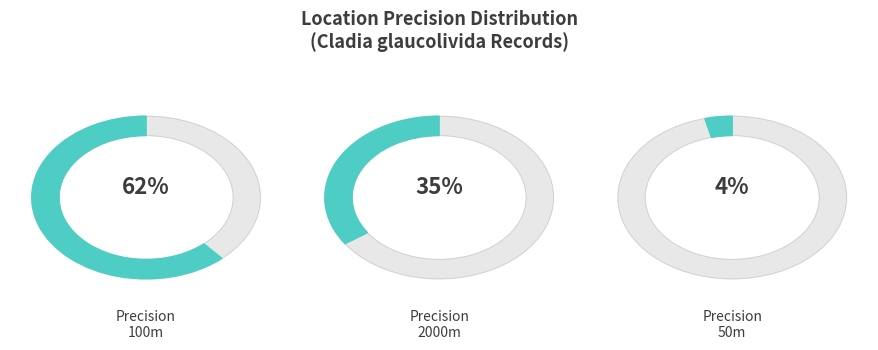

What is the largest slice in the pie chart?

100